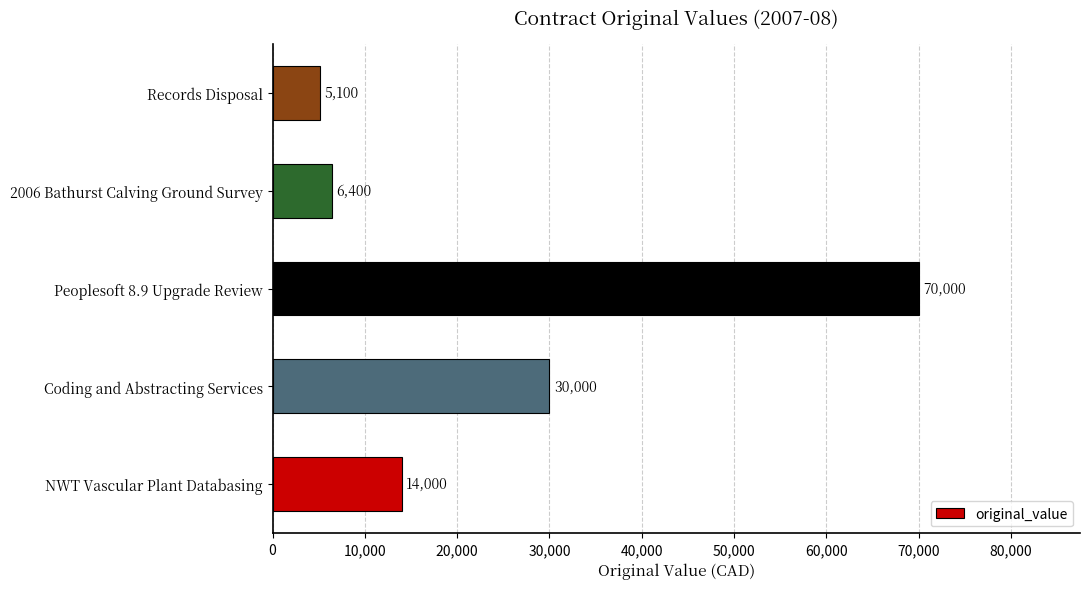

Which category has the lowest value across all series?

Records Disposal